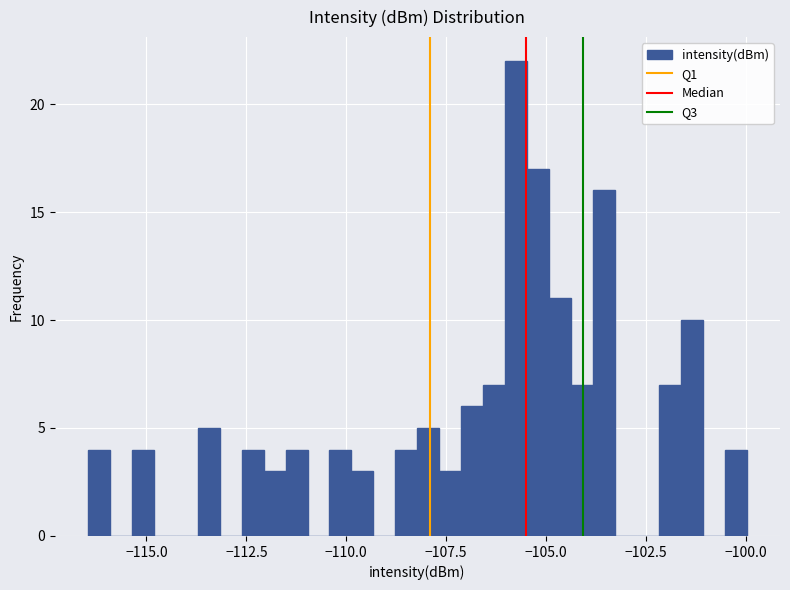

Around what value on the x-axis is the tallest bar? Give the approximate position of its centre, as read against the axis.

-105.5